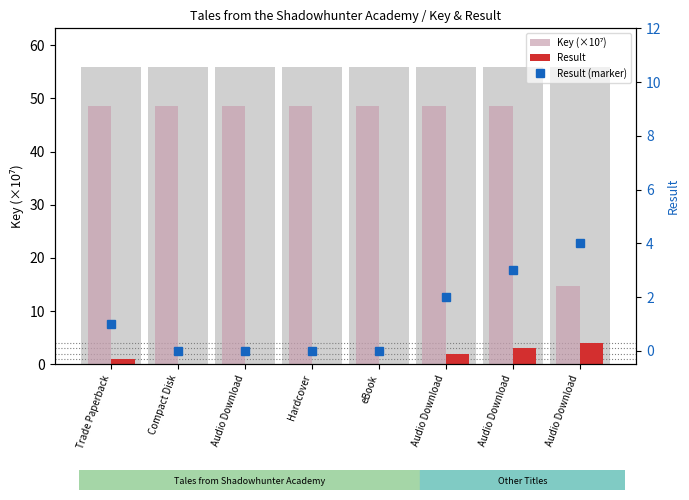

What are all the series names shown in the legend?

Key (×10⁷), Result, Result (marker)